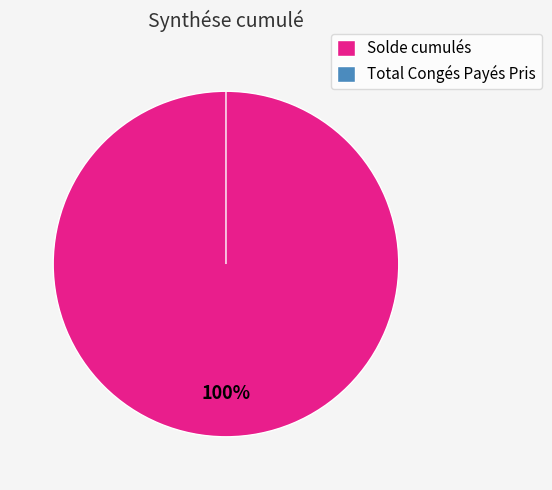

Which has a higher value, Solde cumulés or Total Congés Payés Pris?

Solde cumulés